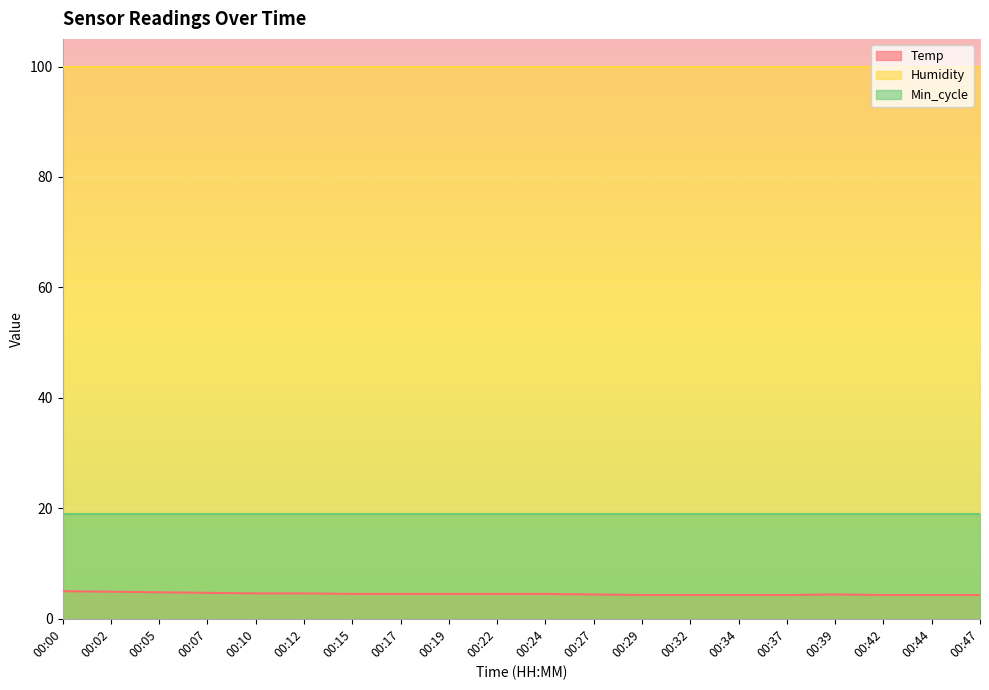

Which series has the largest total across all categories?

Humidity